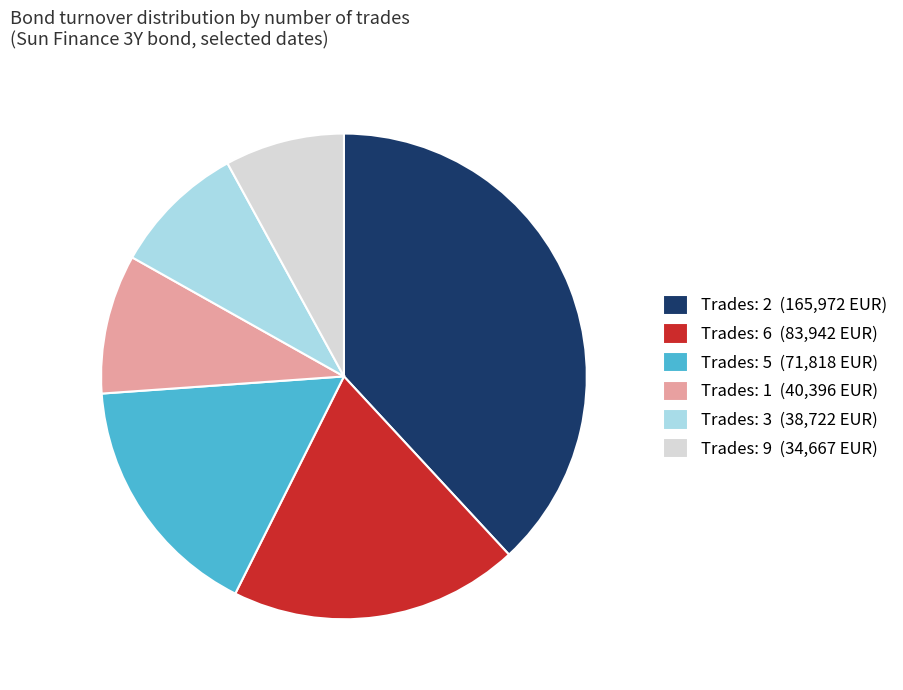

How many segments does this pie chart have?

6